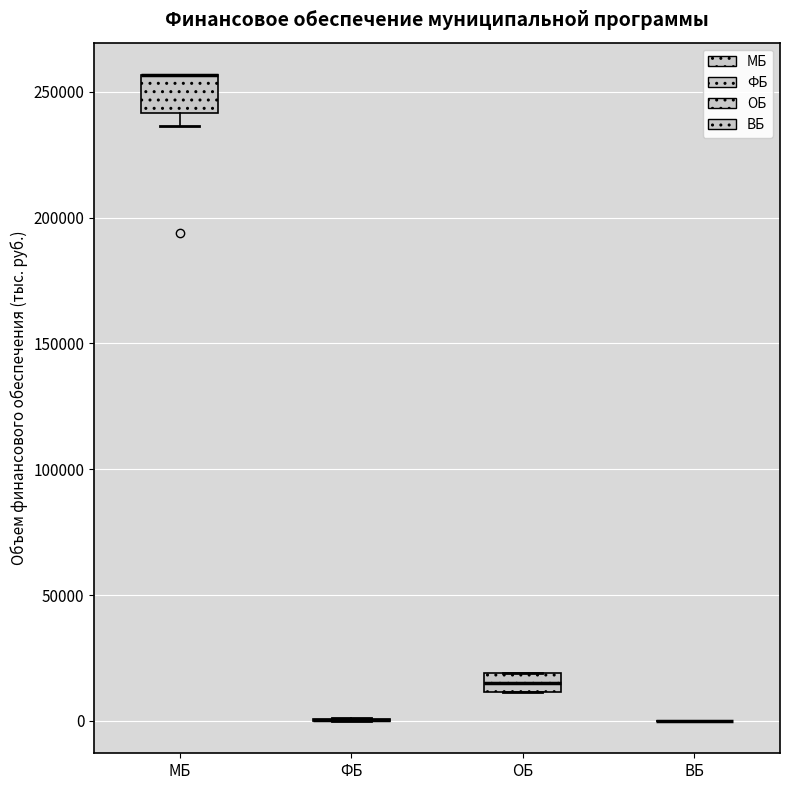

Comparing the boxes themselves (not the whiskers), which one is the tallest?

МБ